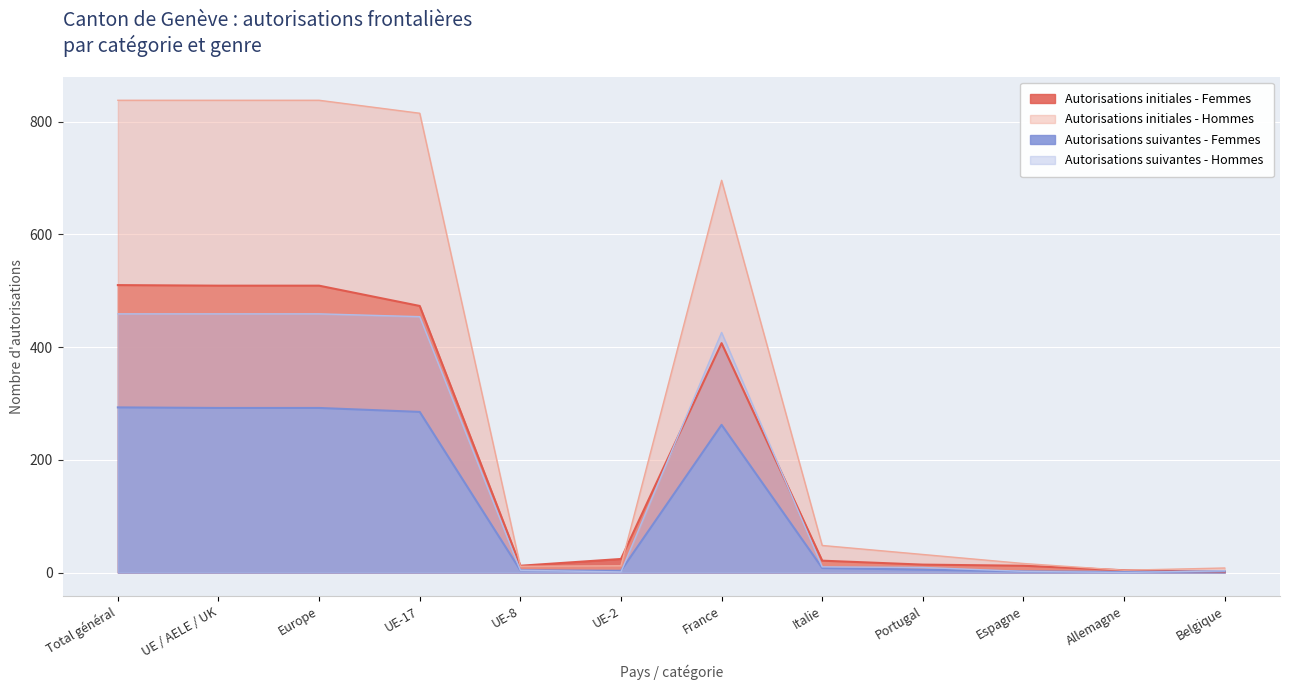

What is the value of the Autorisations suivantes - Hommes point at the 4th from the left?

454